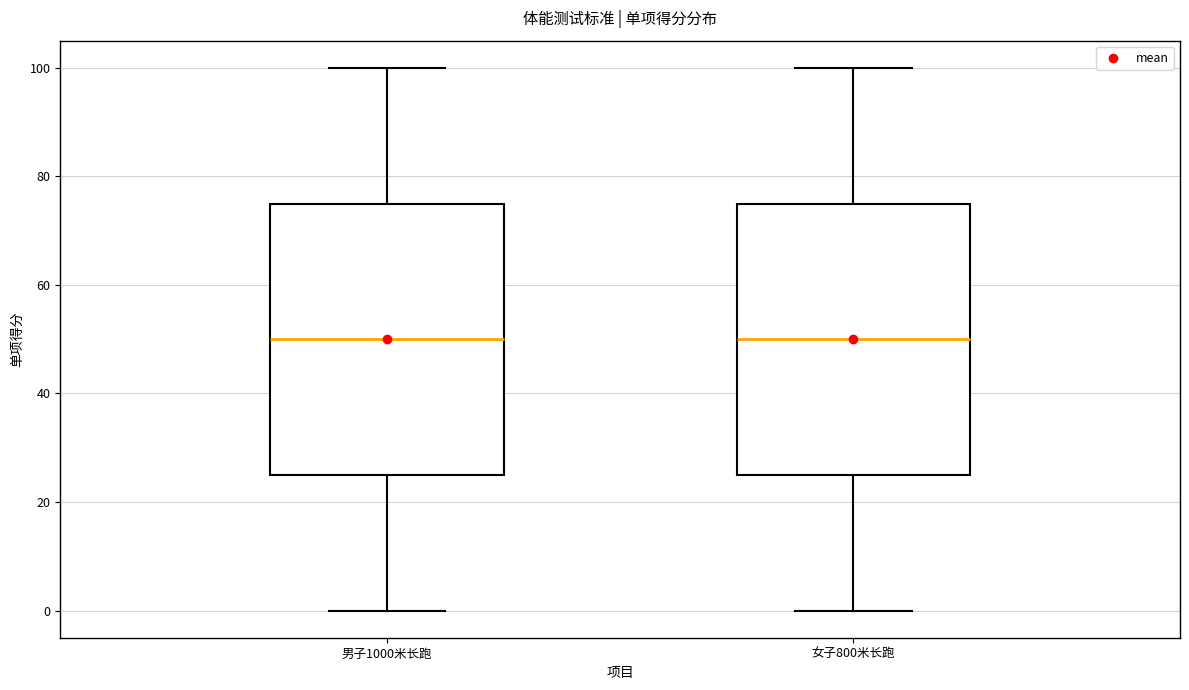

Where does the lower whisker of the box for 男子1000米长跑 end on the y-axis? The values are not printed on the chart, so give them approximately, as read against the axis.

0